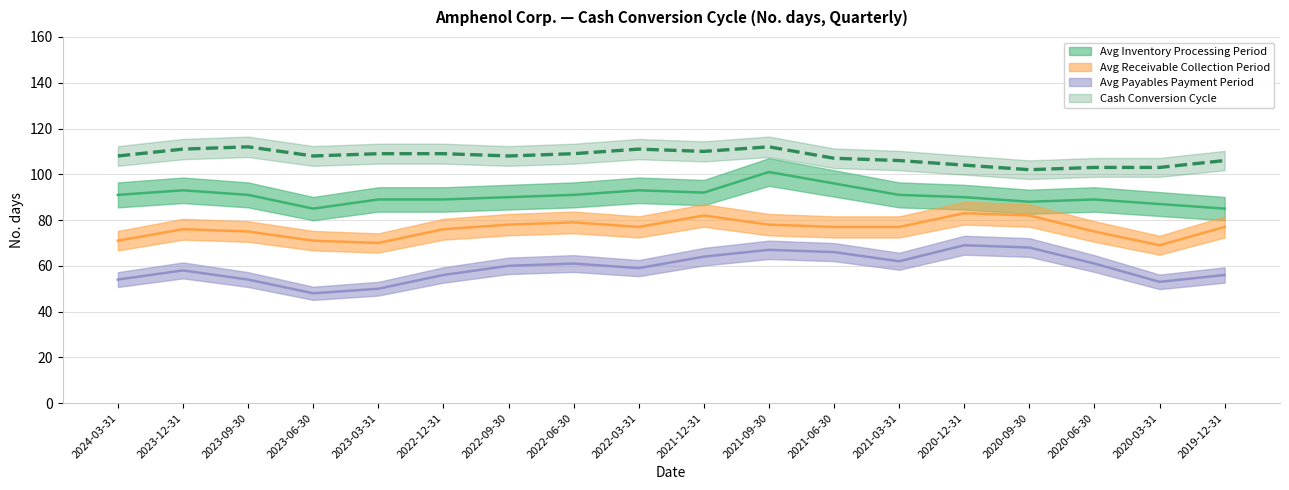

What are all the series names shown in the legend?

Avg Inventory Processing Period, Avg Receivable Collection Period, Avg Payables Payment Period, Cash Conversion Cycle